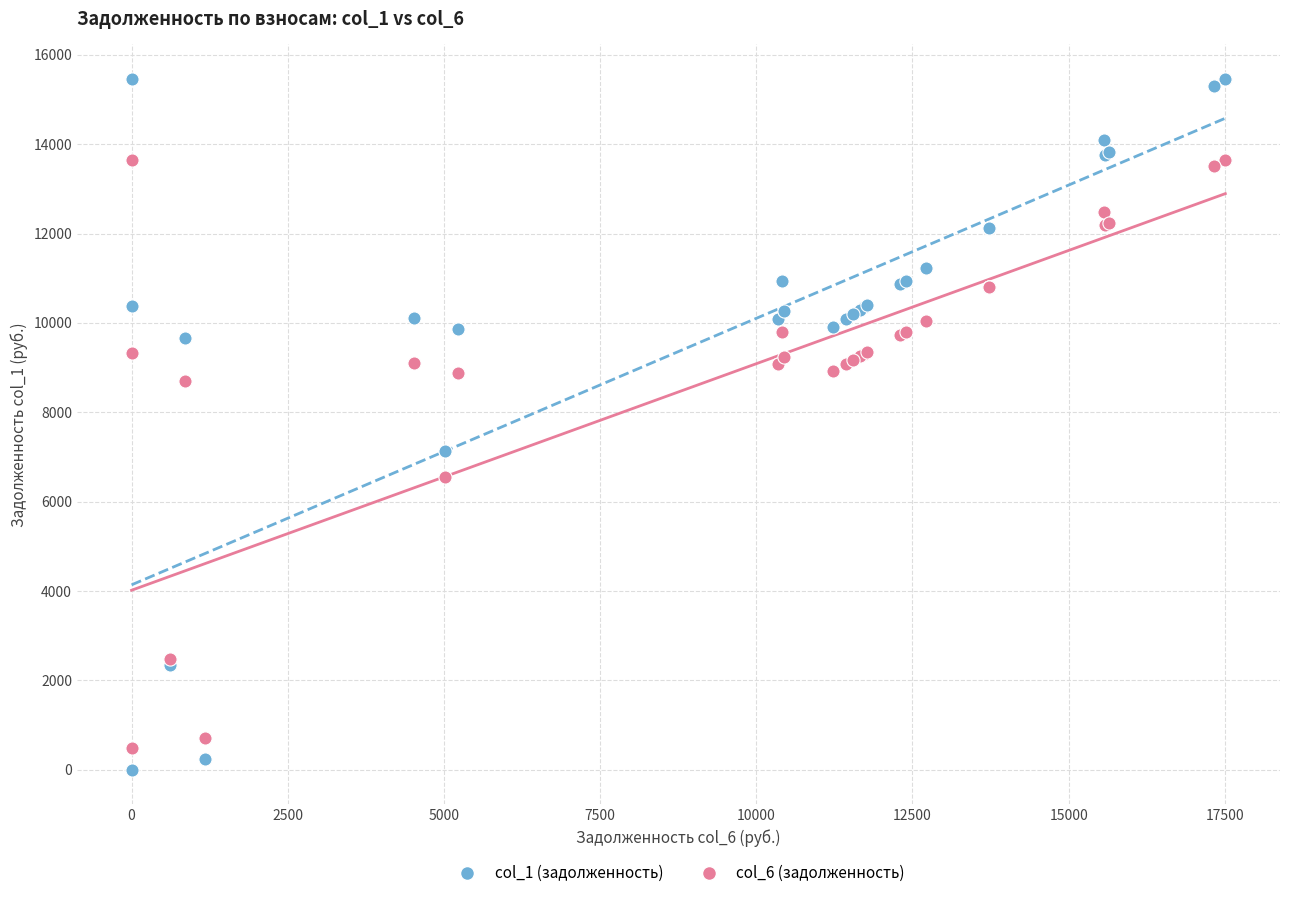

Across all series, what Y value is closest to 7729?

7131.2